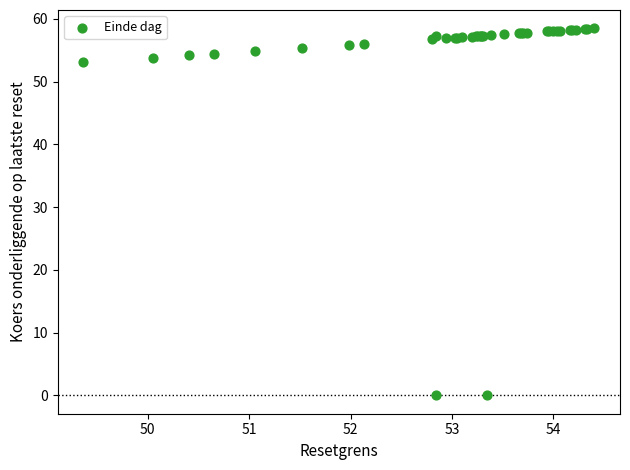

What Y value in the scatter plot is closest to 29?

53.1